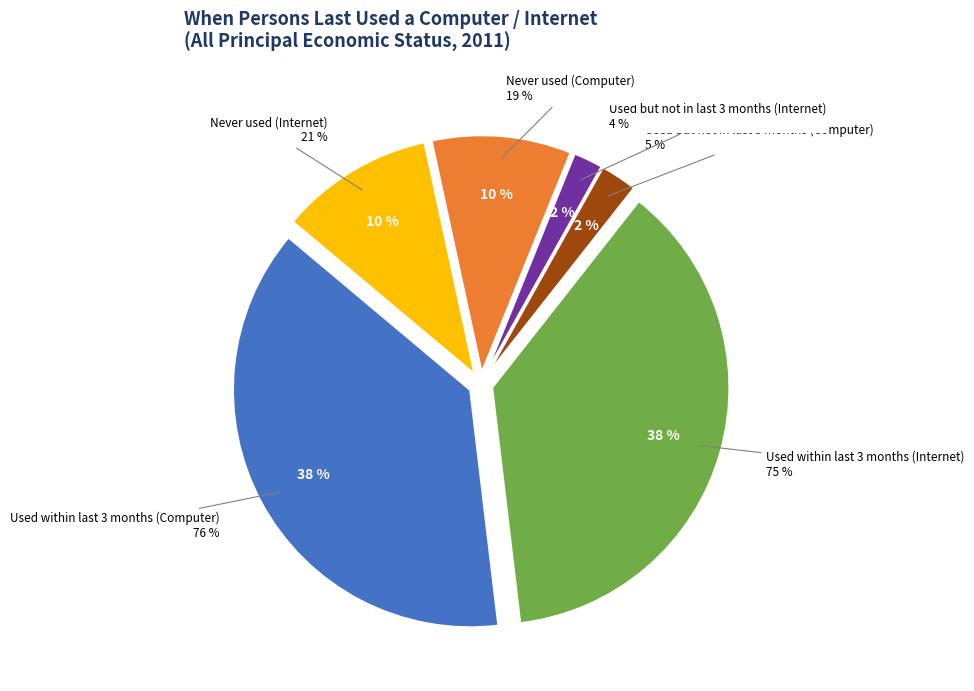

Is it true that Never used (Computer) is 23% of the pie?

False